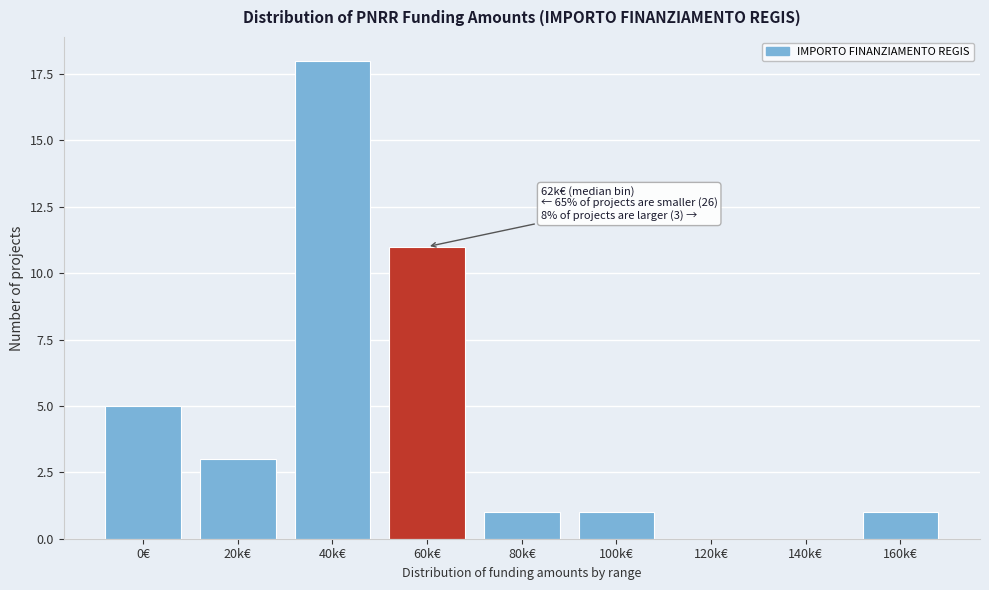

Reading left to right, transcribe all the data shown in this chart.

0€=5	20k€=3	40k€=18	60k€=11	80k€=1	100k€=1	120k€=0	140k€=0	160k€=1